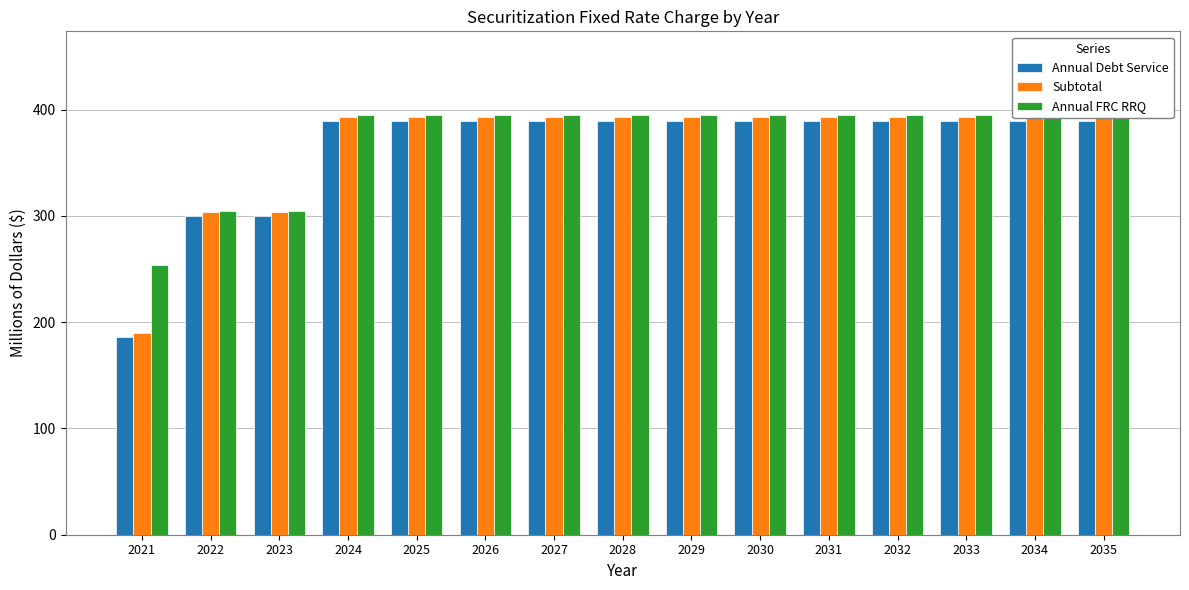

Are the bars horizontal?

No